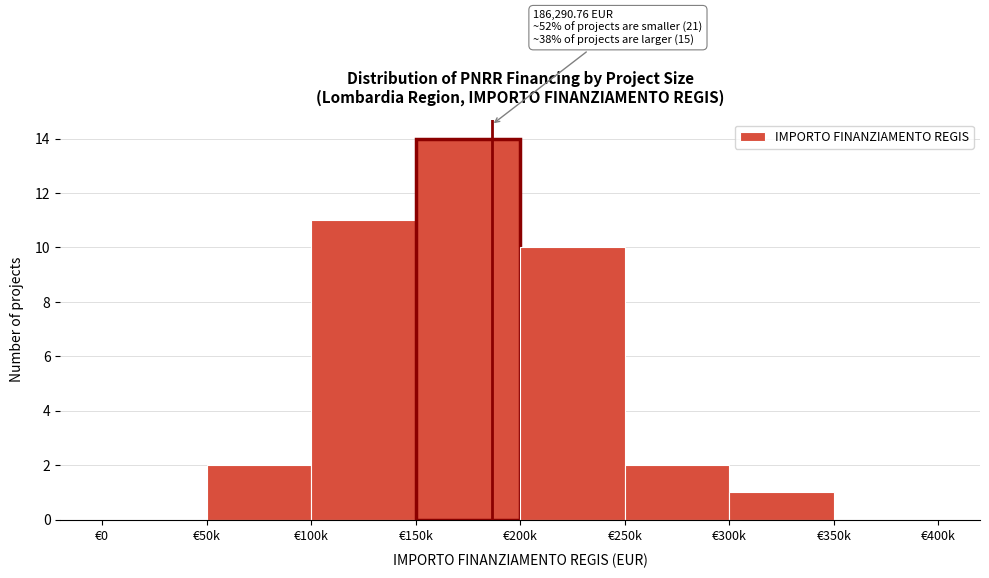

Reading right to left, what are all the values shown in this chart?

€350k=0	€300k=1	€250k=2	€200k=10	€150k=14	€100k=11	€50k=2	€0=0